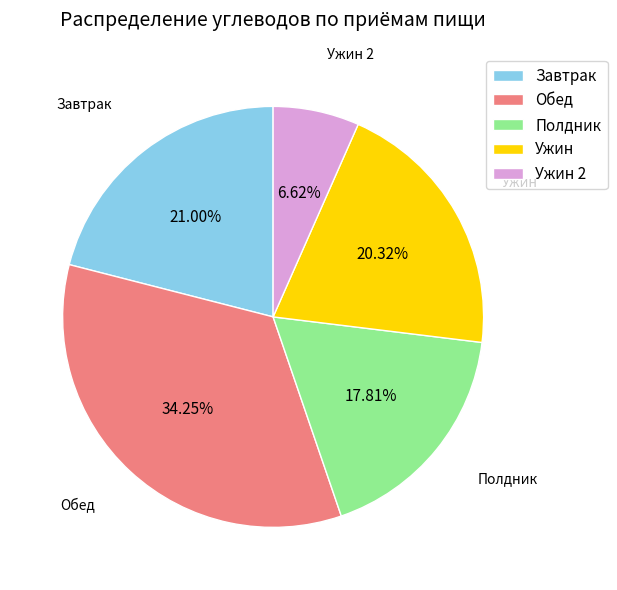

How many segments does this pie chart have?

5